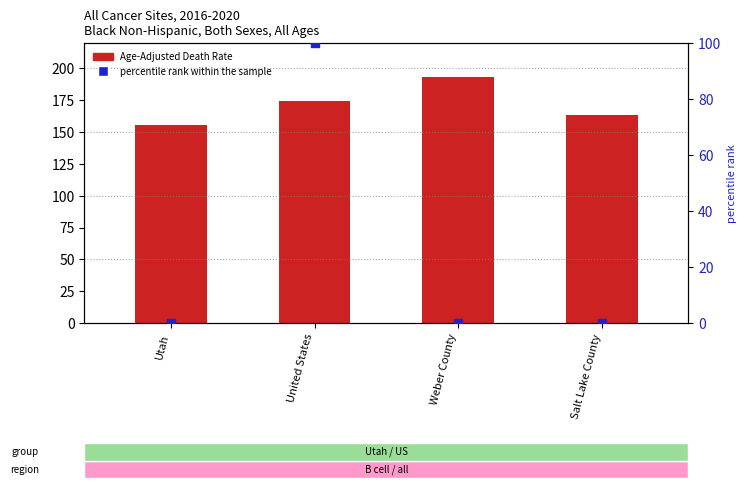

Which series has the largest total across all categories?

Age-Adjusted Death Rate